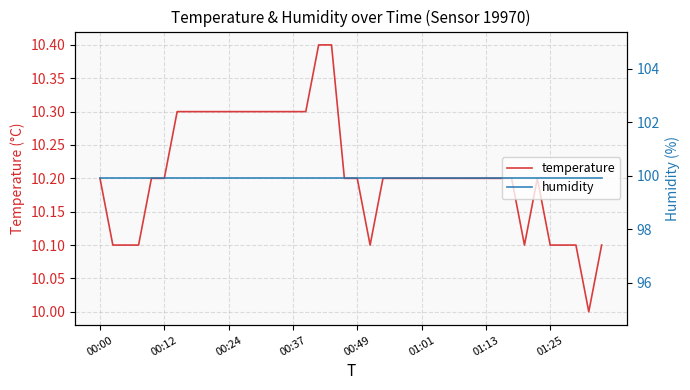

The humidity series shows 99.9 at 01:01. True or false?

True